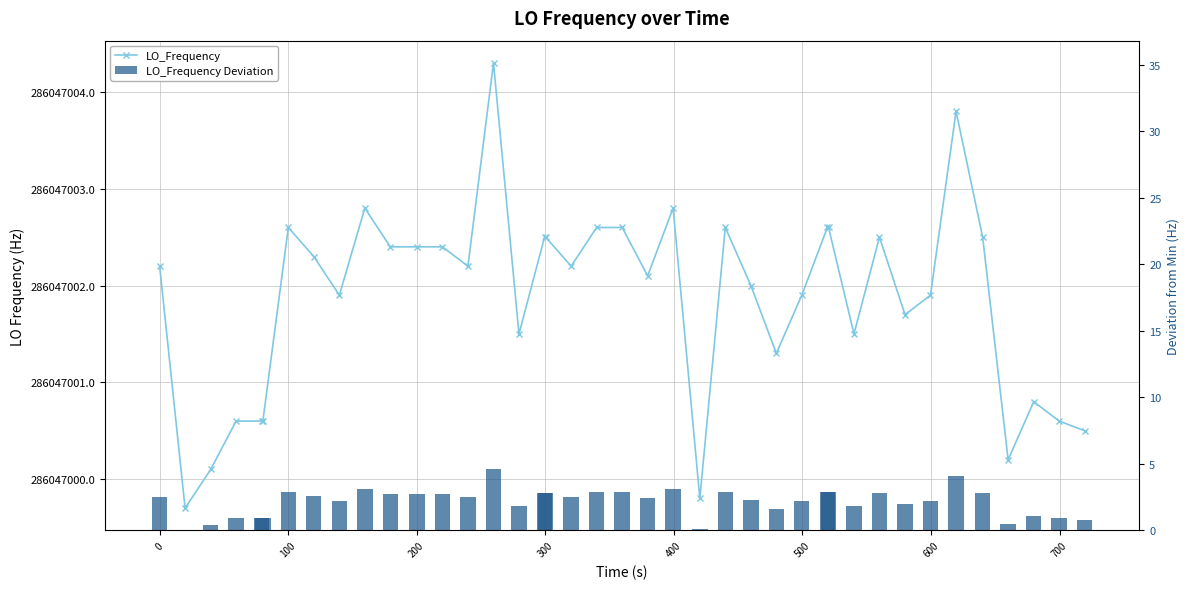

How many groups of bars are there?

40